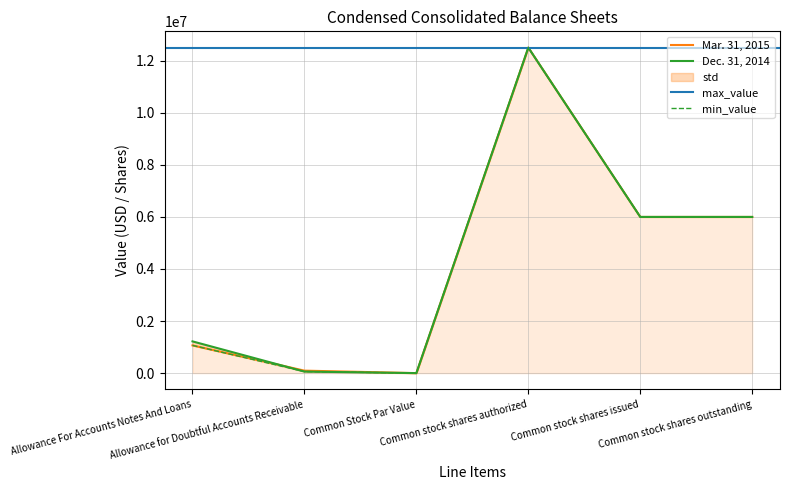

In Mar. 31, 2015, how many points are higher than both neighbors (excluding endpoints)?

1